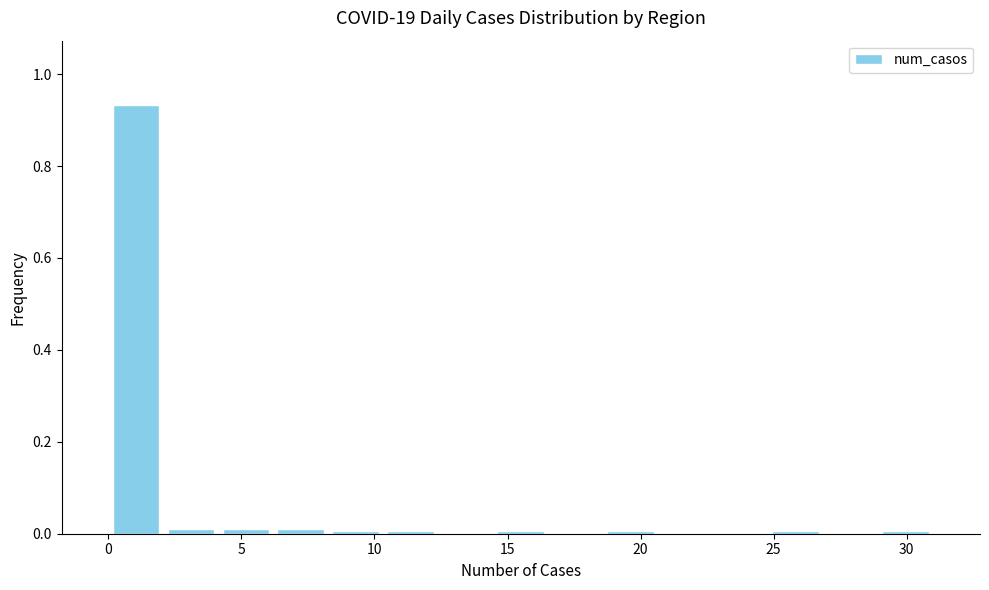

Reading left to right, transcribe this chart: for each bar, give the range it covers on the x-axis and its height. Neither the bar edges nor the heights are printed on the chart, so give them approximately, as read against the axes.

0.0 to 2.0: 0.94
2.0 to 4.0: under 0.02
4.0 to 6.0: under 0.02
6.0 to 8.5: under 0.02
8.5 to 10.5: under 0.02
10.5 to 12.5: under 0.02
12.5 to 14.5: 0
14.5 to 16.5: under 0.02
16.5 to 18.5: 0
18.5 to 20.5: under 0.02
20.5 to 22.5: 0
22.5 to 25.0: 0
25.0 to 27.0: under 0.02
27.0 to 29.0: 0
29.0 to 31.0: under 0.02